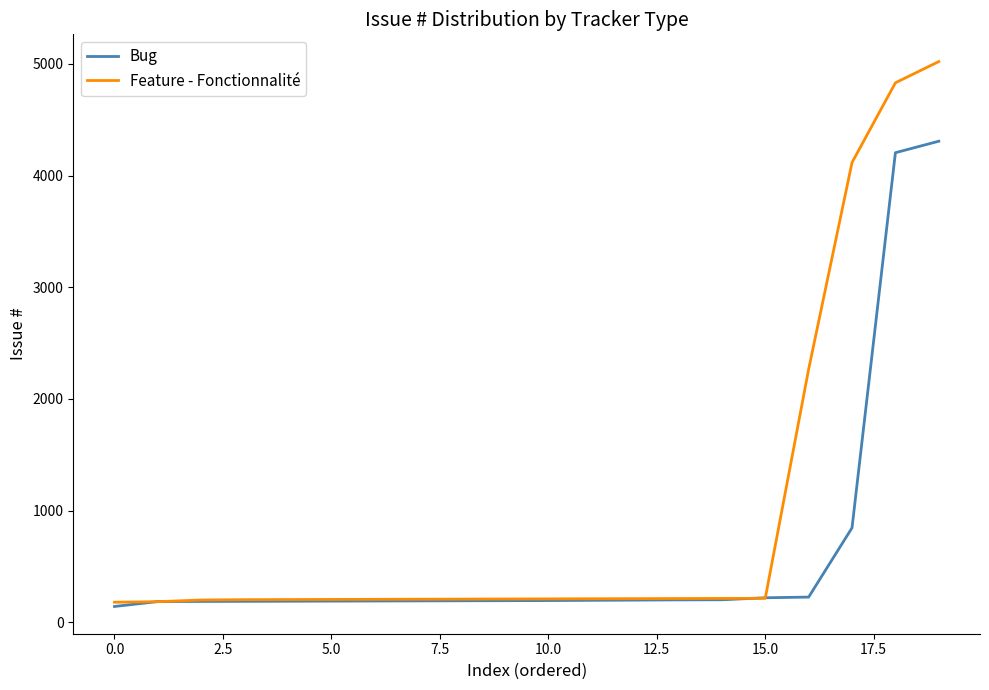

Which series has the largest total across all categories?

Feature - Fonctionnalité